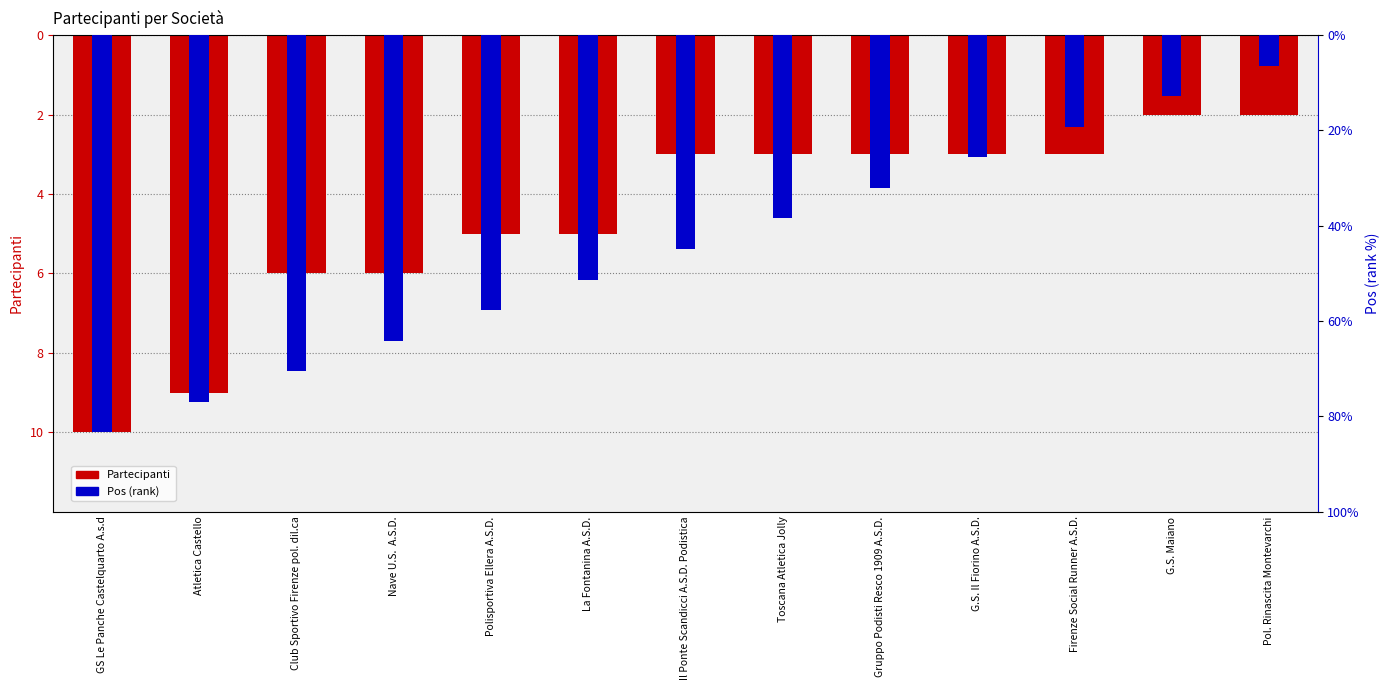

List the labels in order of Pos (rank) value, smallest first.

GS Le Panche Castelquarto A.s.d, Atletica Castello, Club Sportivo Firenze pol. dil.ca, Nave U.S.  A.S.D., Polisportiva Ellera A.S.D., La Fontanina A.S.D., Il Ponte Scandicci A.S.D. Podistica, Toscana Atletica Jolly, Gruppo Podisti Resco 1909 A.S.D., G.S. Il Fiorino A.S.D., Firenze Social Runner A.S.D., G.S. Maiano, Pol. Rinascita Montevarchi